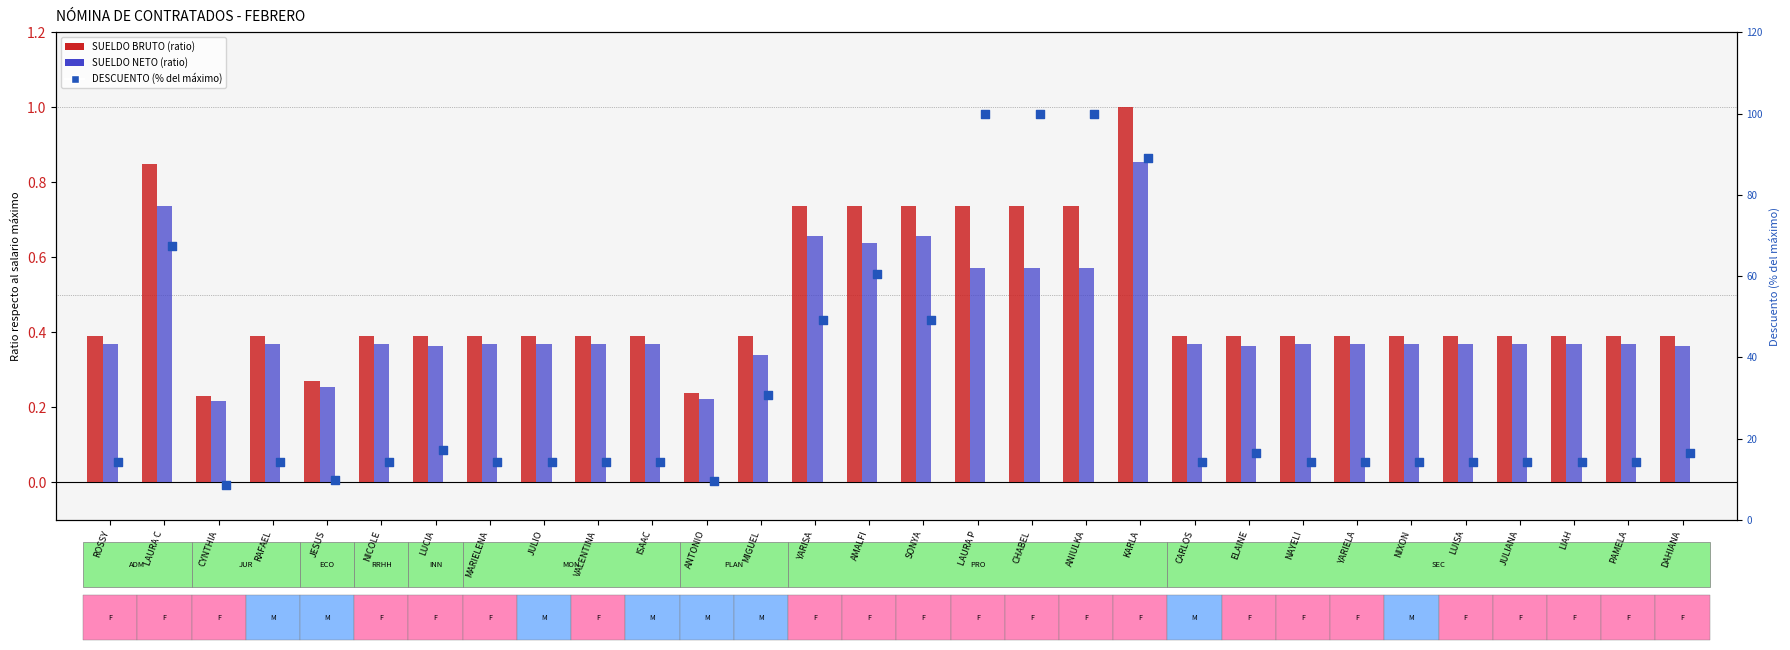

What is the total value across all series at ANIULKA?

101.3